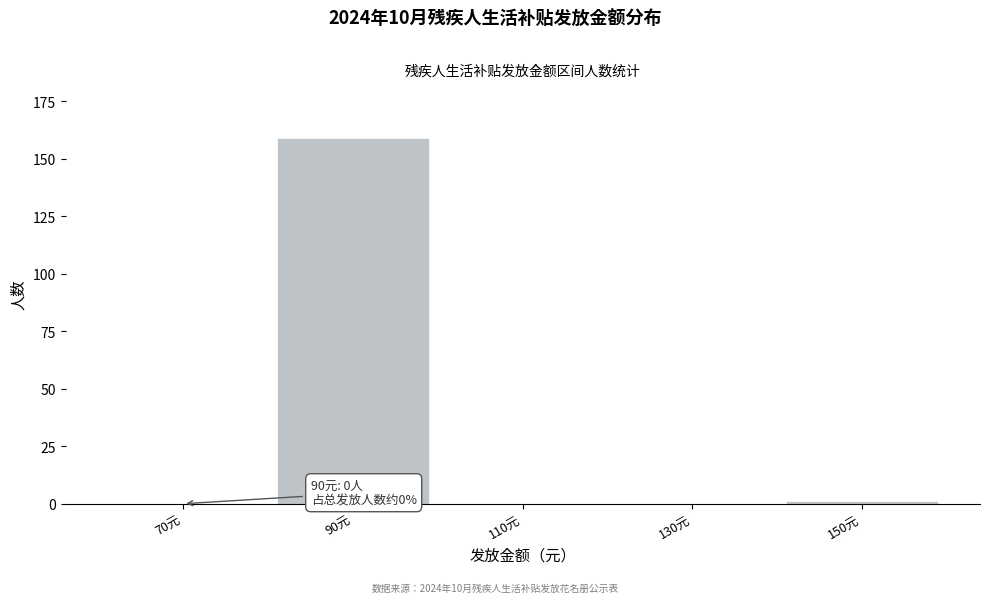

Reading left to right, extract all data points from this chart.

70元=0	90元=159	110元=0	130元=0	150元=1